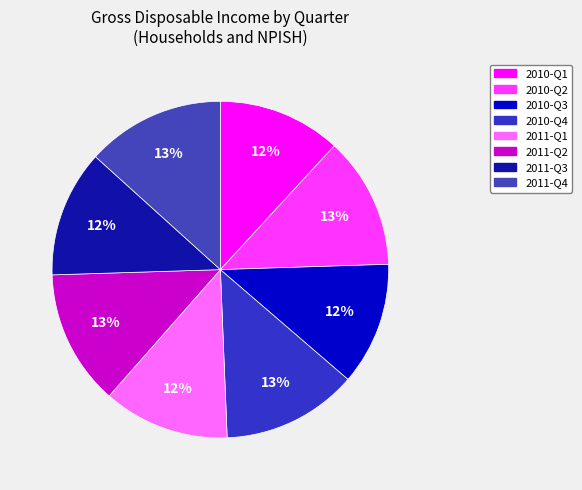

Which has a higher value, 2010-Q2 or 2010-Q3?

2010-Q2